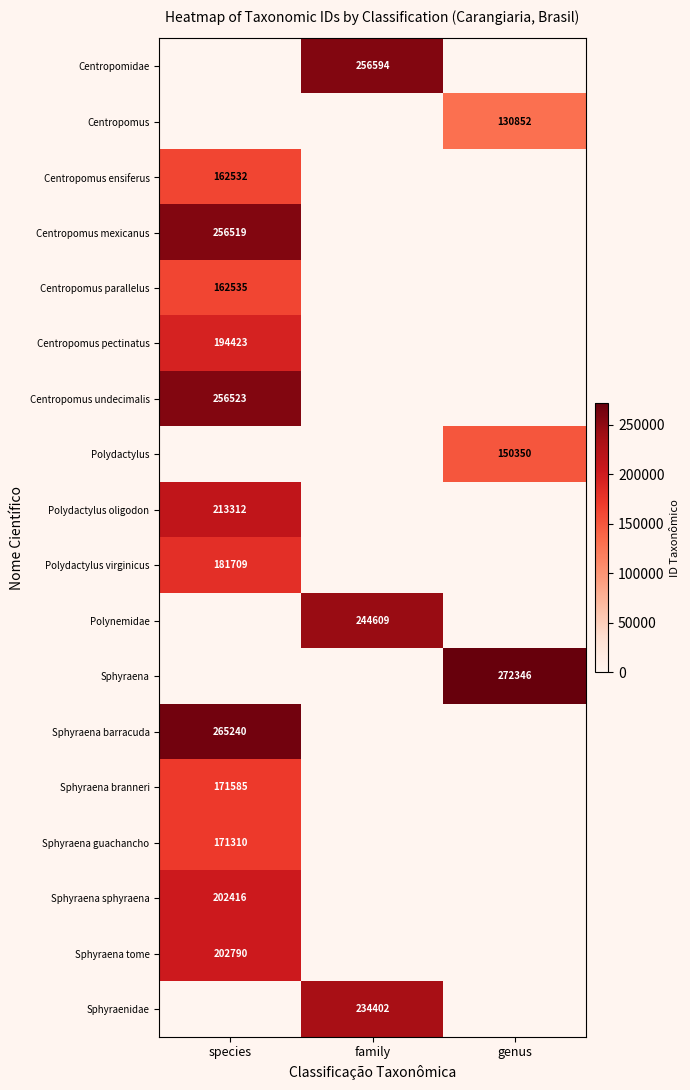

The Centropomus ensiferus series shows 36973 at species. True or false?

False